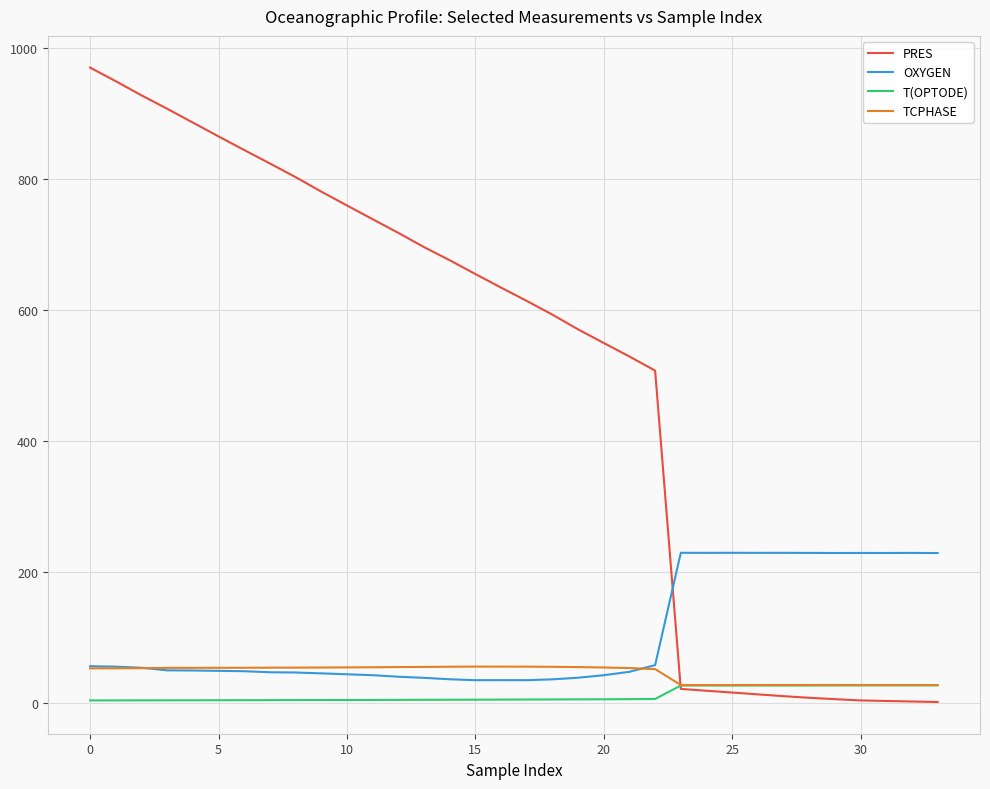

True or false: OXYGEN and T(OPTODE) cross at least once.

False